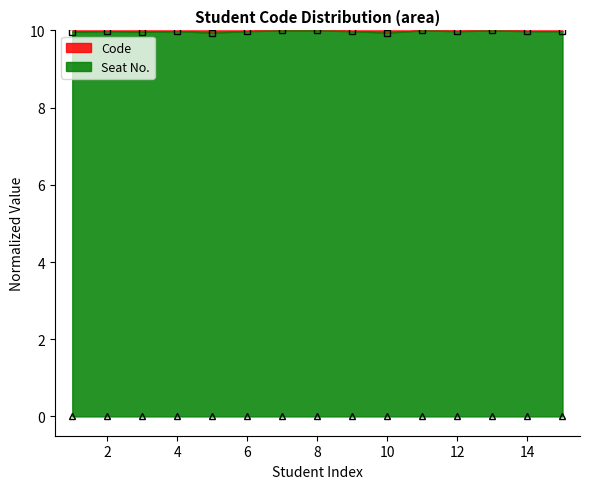

How many lines are shown in the chart?

1